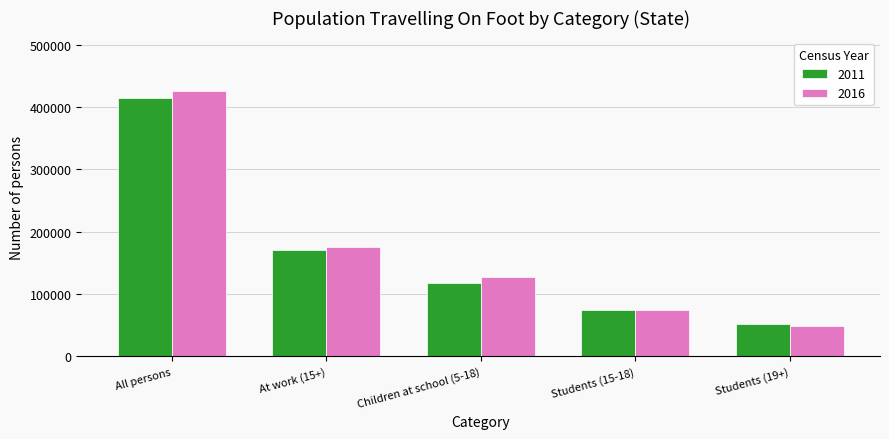

Which series has the largest total across all categories?

2016